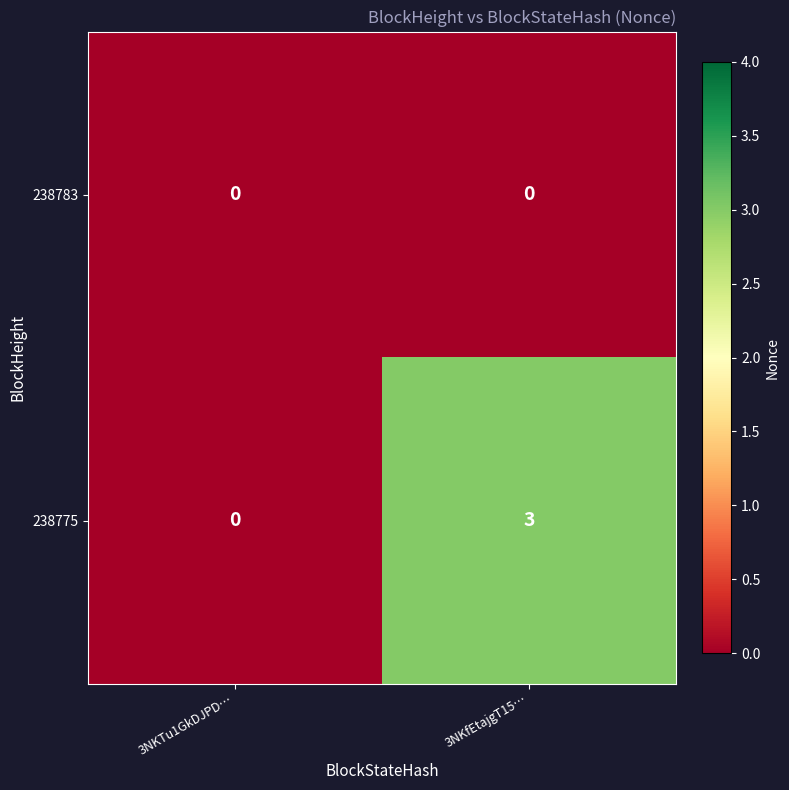

Reading right to left, extract all data points from this chart.

238783: 0	0
238775: 3	0